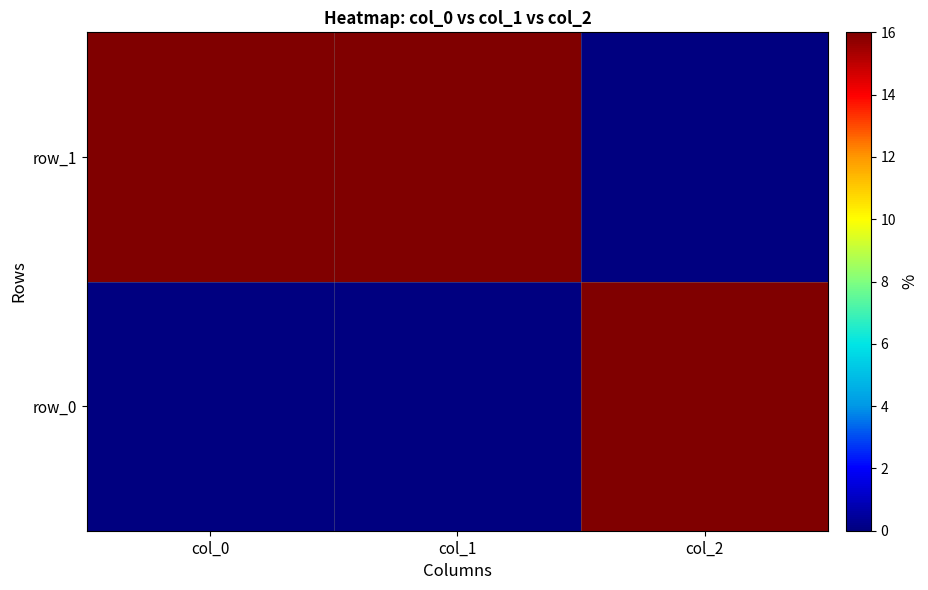

What is the total value across all series at col_1?

16